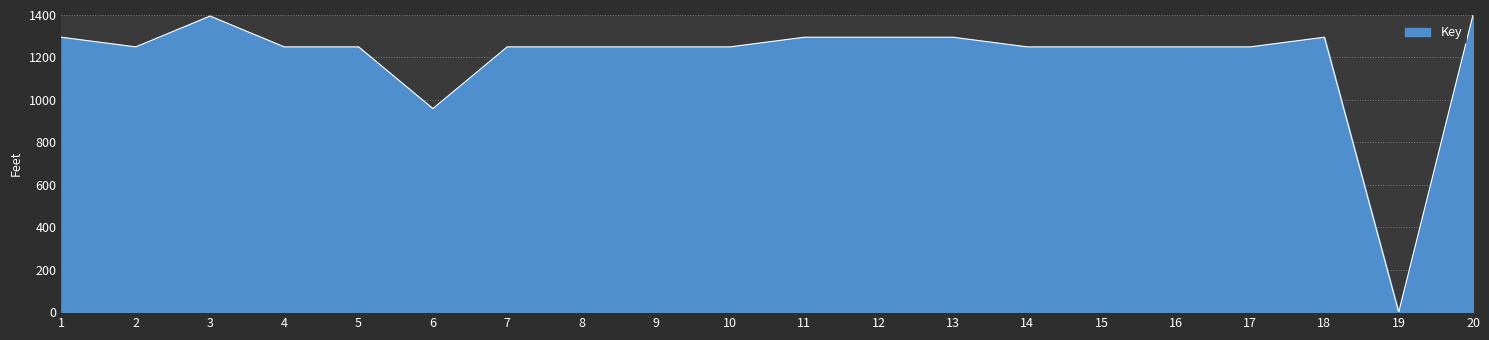

What is the average value?

1198.9